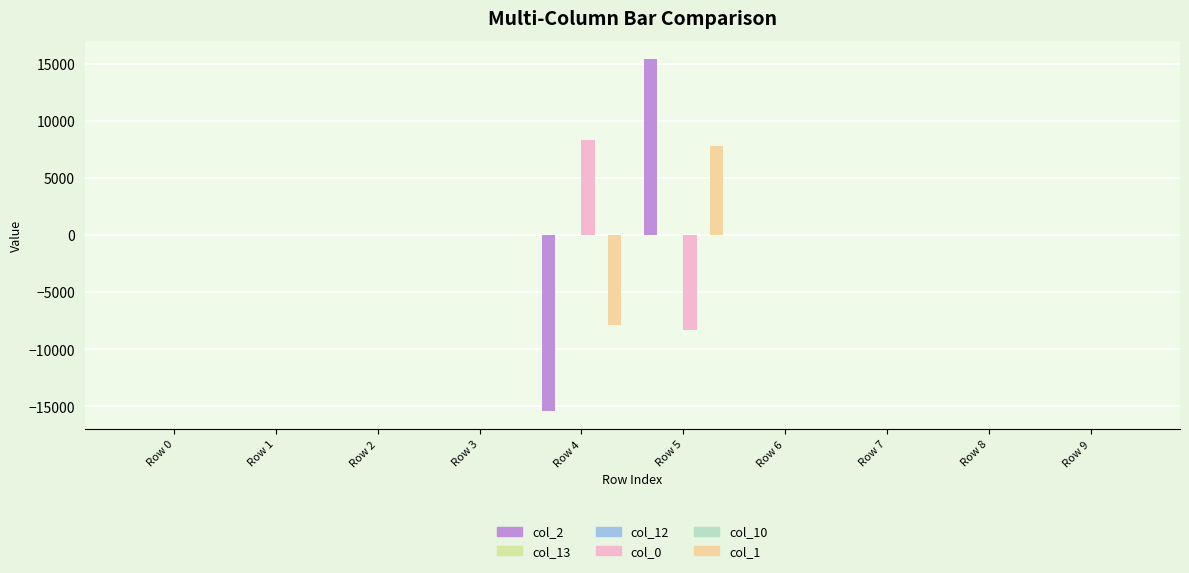

How many groups of bars are there?

10